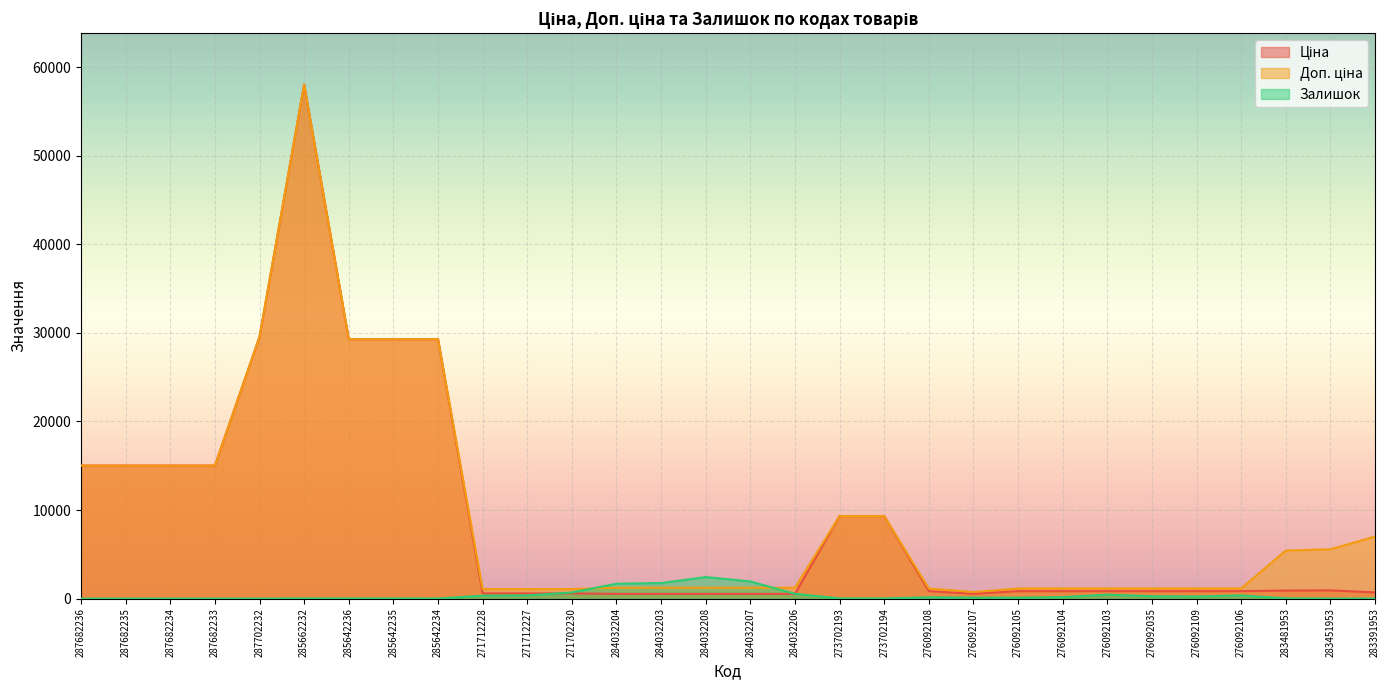

Reading left to right, transcribe all the data shown in this chart.

Ціна: 287682236=15019.2	287682235=15019.2	287682234=15019.2	287682233=15019.2	287702232=29548.9	285662232=58037.0	285642236=29294.9	285642235=29294.9	285642234=29294.9	271712228=586.0	271712227=586.0	271702230=586.0	284032204=535.4	284032203=535.4	284032208=535.4	284032207=535.4	284032206=535.4	273702193=9321.4	273702194=9321.4	276092108=842.8	276092107=547.8	276092105=842.8	276092104=842.8	276092103=842.8	276092035=842.8	276092109=842.8	276092106=842.8	283481953=904.3	283451953=928.3	283391953=700.4
Доп. ціна: 287682236=15019.2	287682235=15019.2	287682234=15019.2	287682233=15019.2	287702232=29548.9	285662232=58037.0	285642236=29294.9	285642235=29294.9	285642234=29294.9	271712228=1074.5	271712227=1074.5	271702230=1074.5	284032204=1227.2	284032203=1227.2	284032208=1227.2	284032207=1227.2	284032206=1227.2	273702193=9321.4	273702194=9321.4	276092108=1142.1	276092107=742.0	276092105=1142.1	276092104=1142.1	276092103=1142.1	276092035=1142.1	276092109=1142.1	276092106=1142.1	283481953=5425.9	283451953=5569.9	283391953=7004.3
Залишок: 287682236=0.0	287682235=0.0	287682234=0.0	287682233=0.0	287702232=0.0	285662232=12.0	285642236=12.0	285642235=11.0	285642234=5.0	271712228=333.0	271712227=359.0	271702230=690.0	284032204=1680.0	284032203=1756.0	284032208=2433.0	284032207=1936.0	284032206=541.0	273702193=19.0	273702194=18.0	276092108=144.0	276092107=107.0	276092105=106.0	276092104=167.0	276092103=446.0	276092035=268.0	276092109=231.0	276092106=362.0	283481953=24.0	283451953=2.0	283391953=8.0